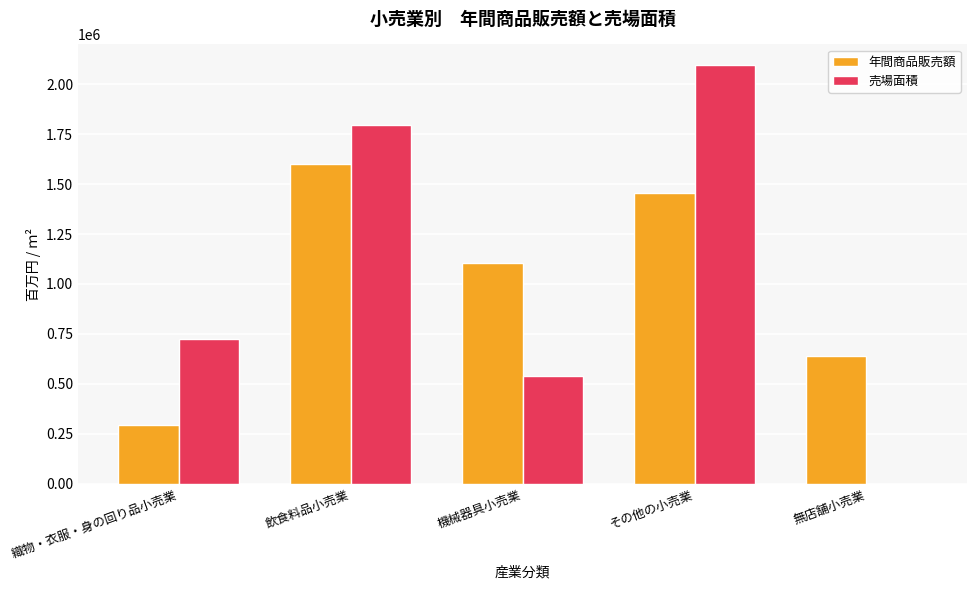

What is the total value across all series at その他の小売業?

3551685